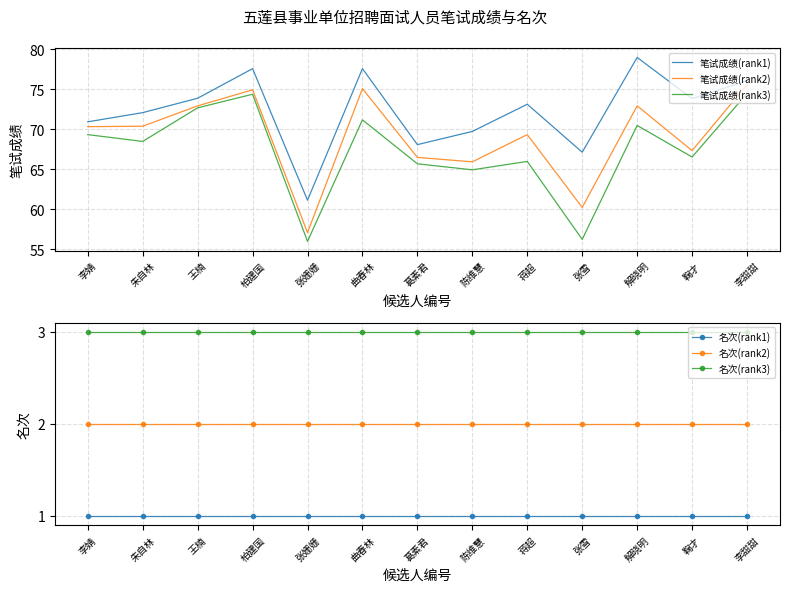

What is the difference between the 笔试成绩(rank3) values at 蒋超 and 解晓明?

4.5